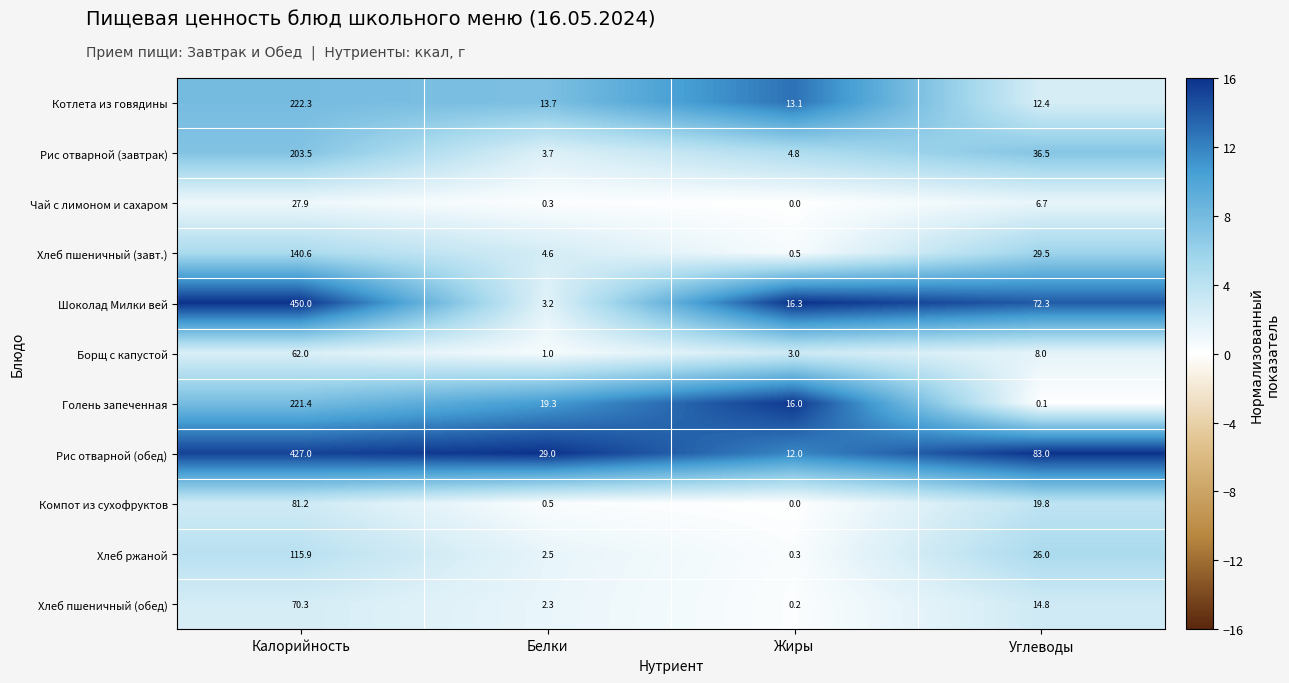

What is the difference between the maximum and minimum values in the Хлеб ржаной series?

115.6